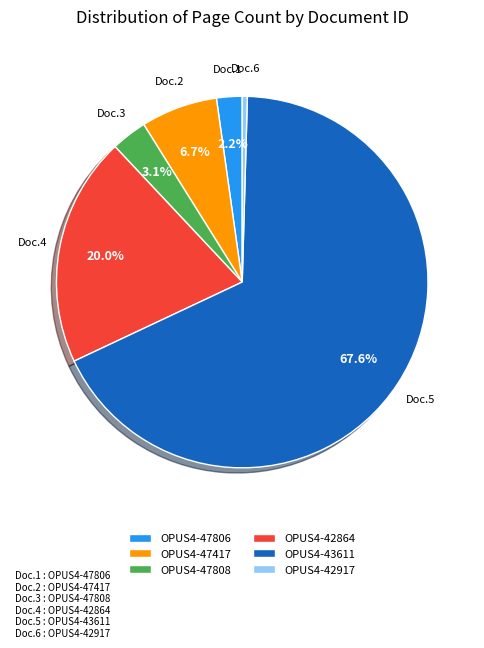

Approximately how many times larger is the value at OPUS4-42917 compared to OPUS4-47417?

0.1